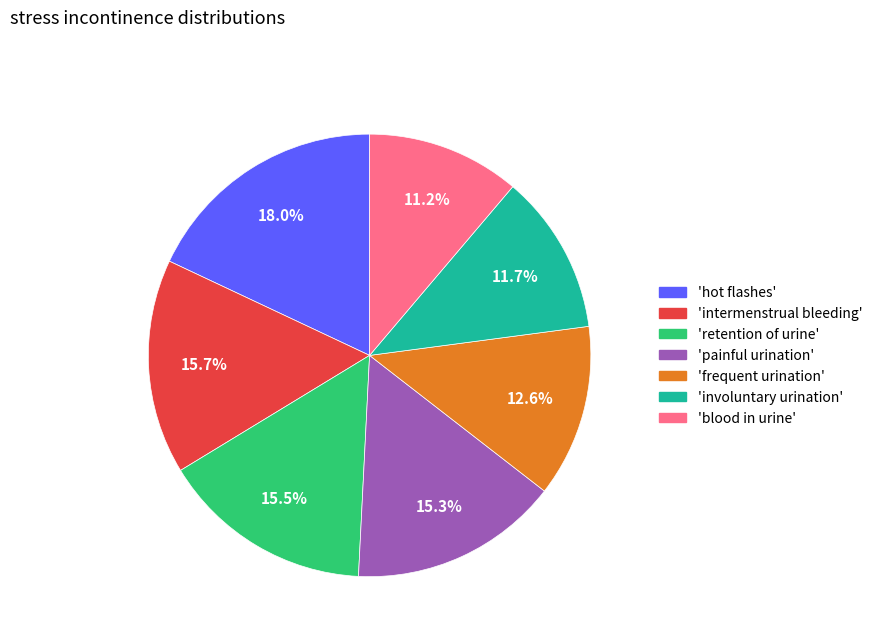

Is there a majority slice in this chart?

No